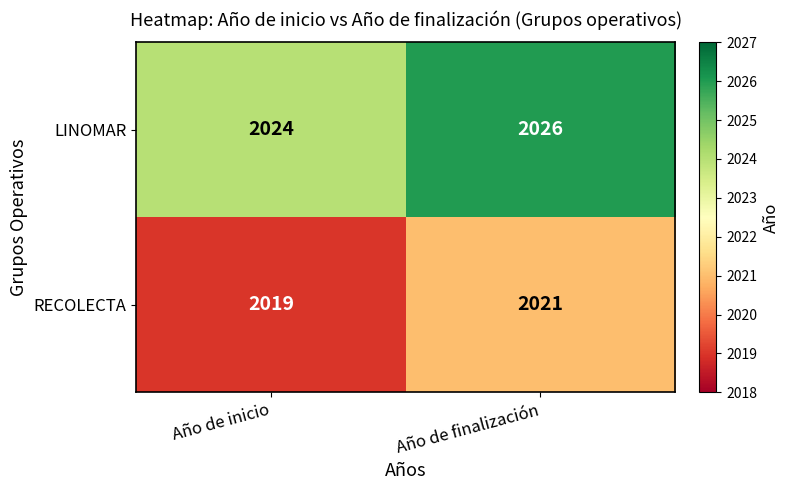

Reading left to right, extract all data points from this chart.

LINOMAR: 2024	2026
RECOLECTA: 2019	2021